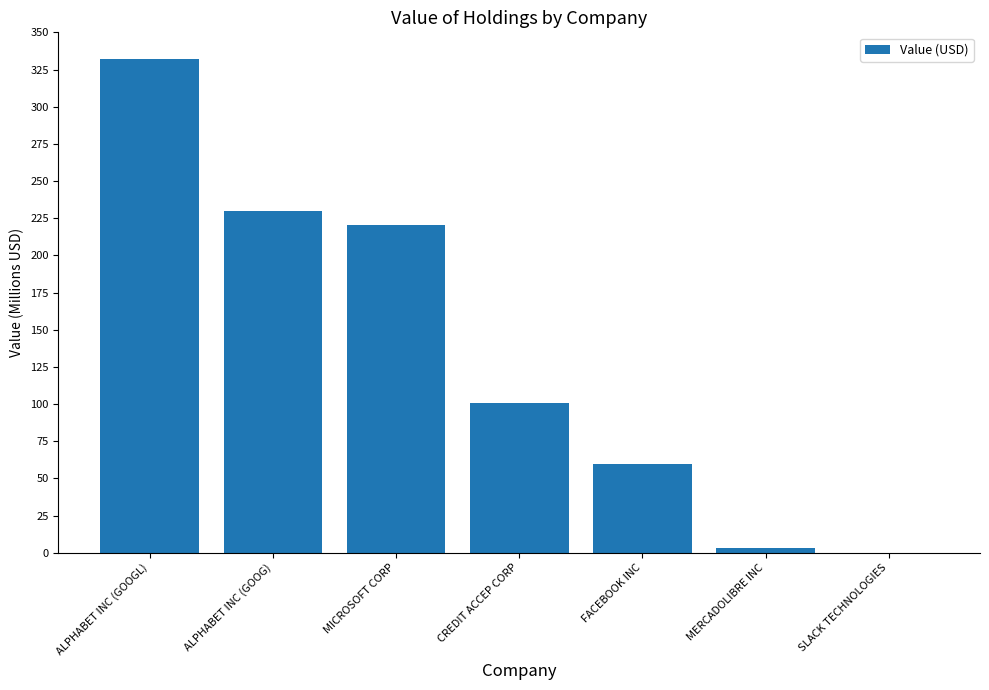

Reading left to right, list all the values displayed in this chart.

ALPHABET INC (GOOGL)=332337000	ALPHABET INC (GOOG)=229683000	MICROSOFT CORP=220602000	CREDIT ACCEP CORP=100384000	FACEBOOK INC=59393000	MERCADOLIBRE INC=3359000	SLACK TECHNOLOGIES=0